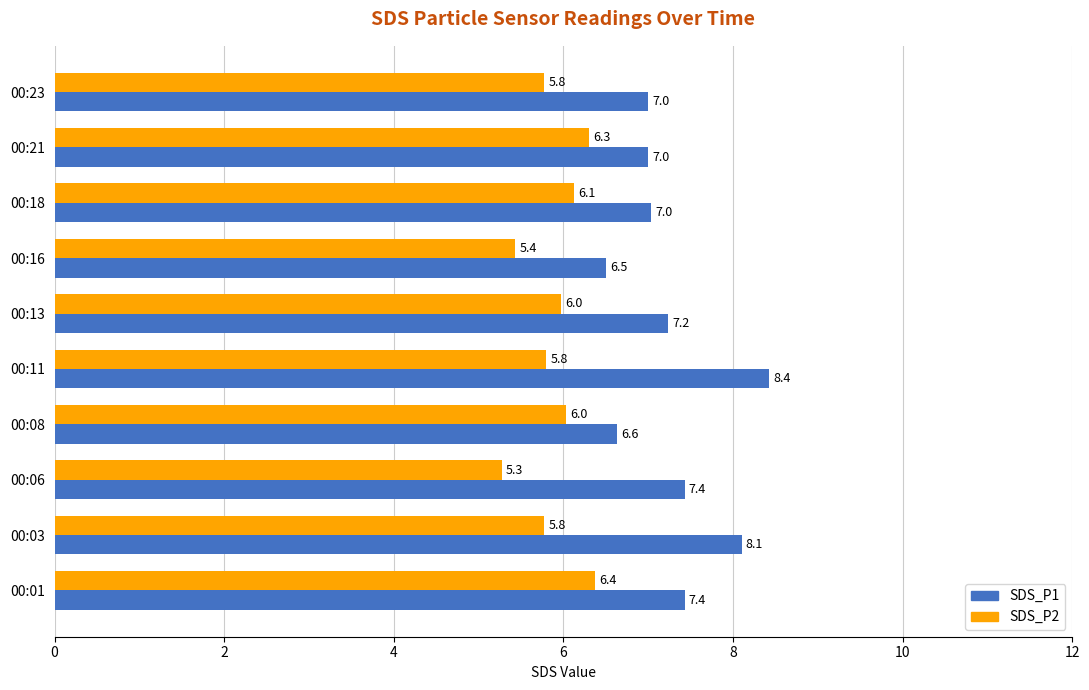

What is the sum of the SDS_P1 values at 00:16 and 00:11?

14.9